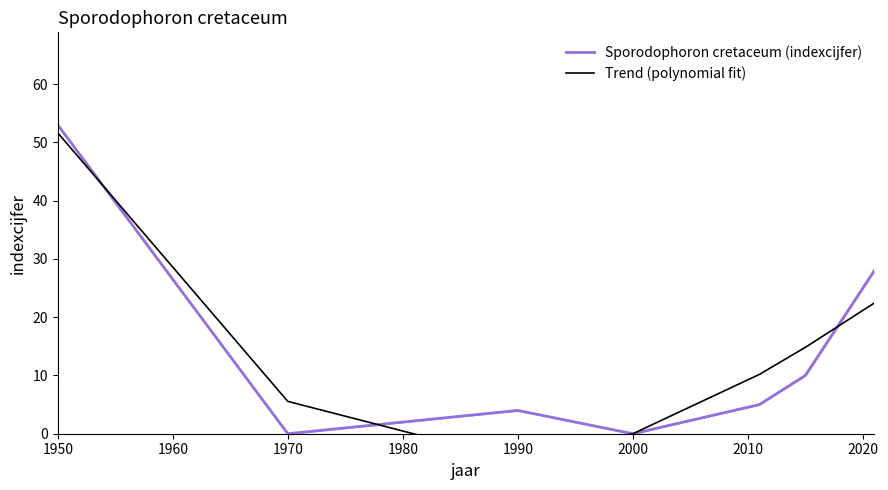

What is the sum of all Sporodophoron cretaceum (indexcijfer) values?

100